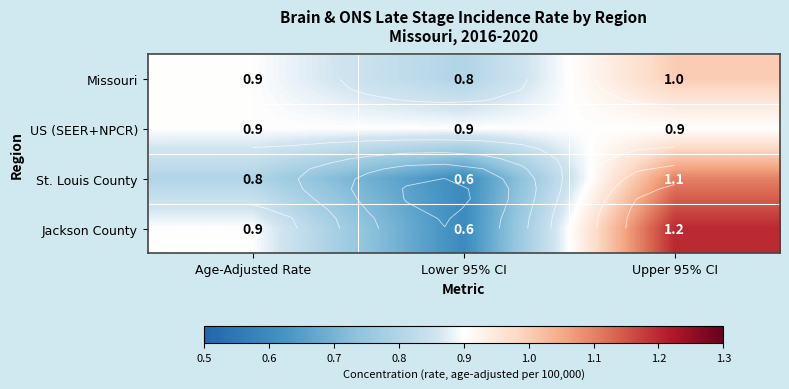

Which label corresponds to the largest value in the chart?

Upper 95% CI